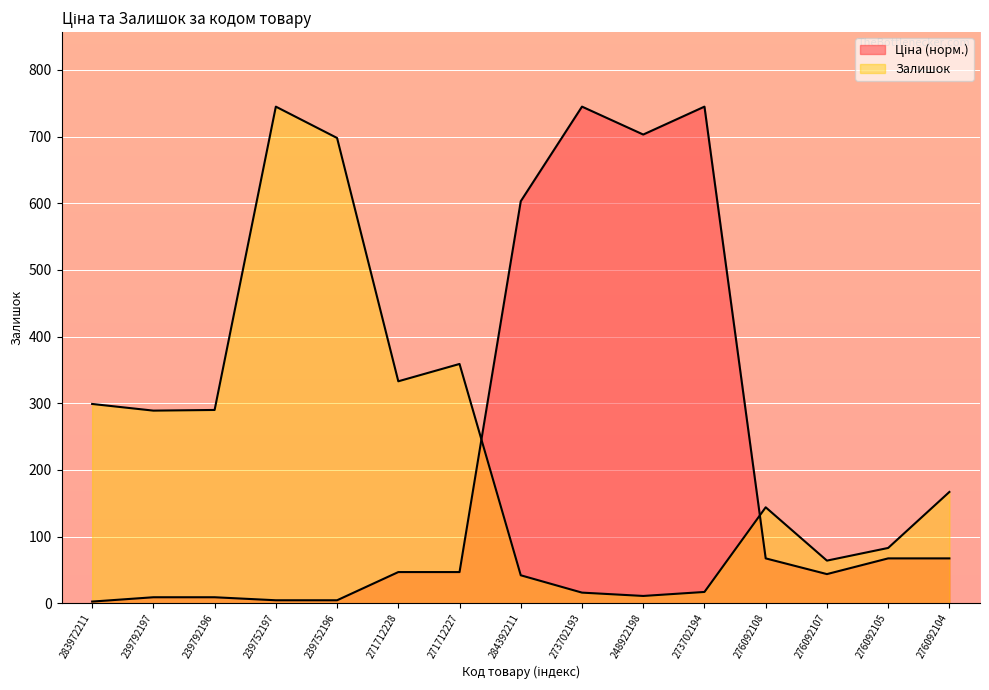

What is the label of the 14th point from the left?

276092105